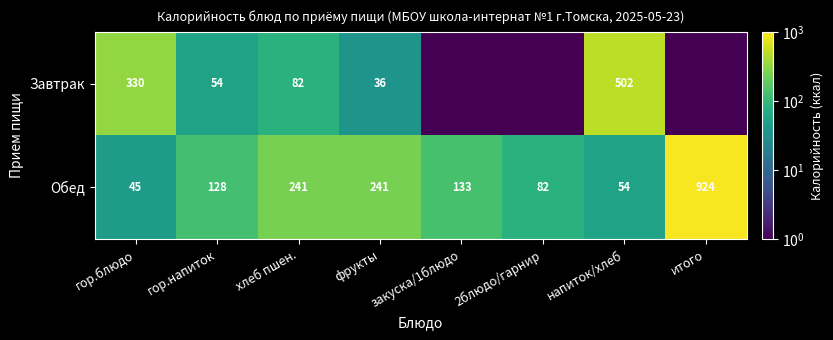

What is the difference between the maximum and minimum values in the Обед series?

879.0